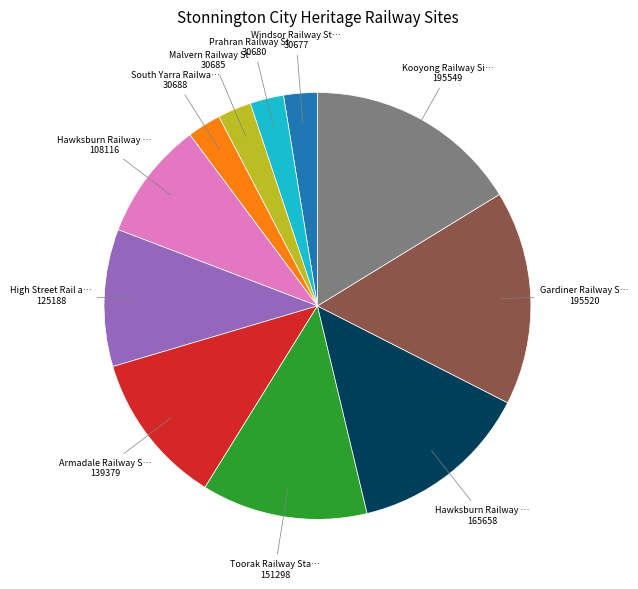

Count the number of slices in the pie.

11